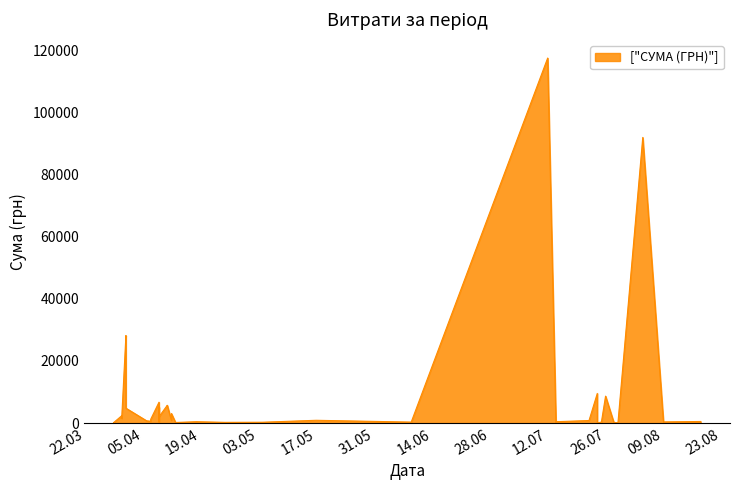

Which label corresponds to the largest value in the chart?

12.07.2016